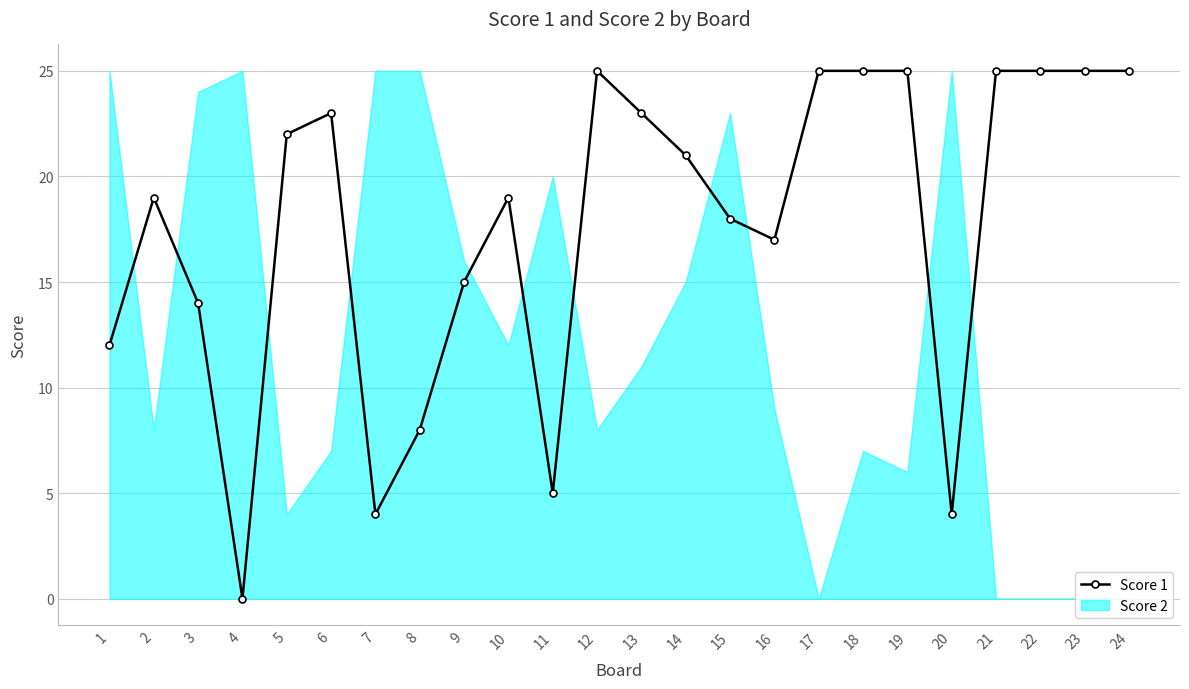

True or false: Score 2 has a value of 9 at 16.

True